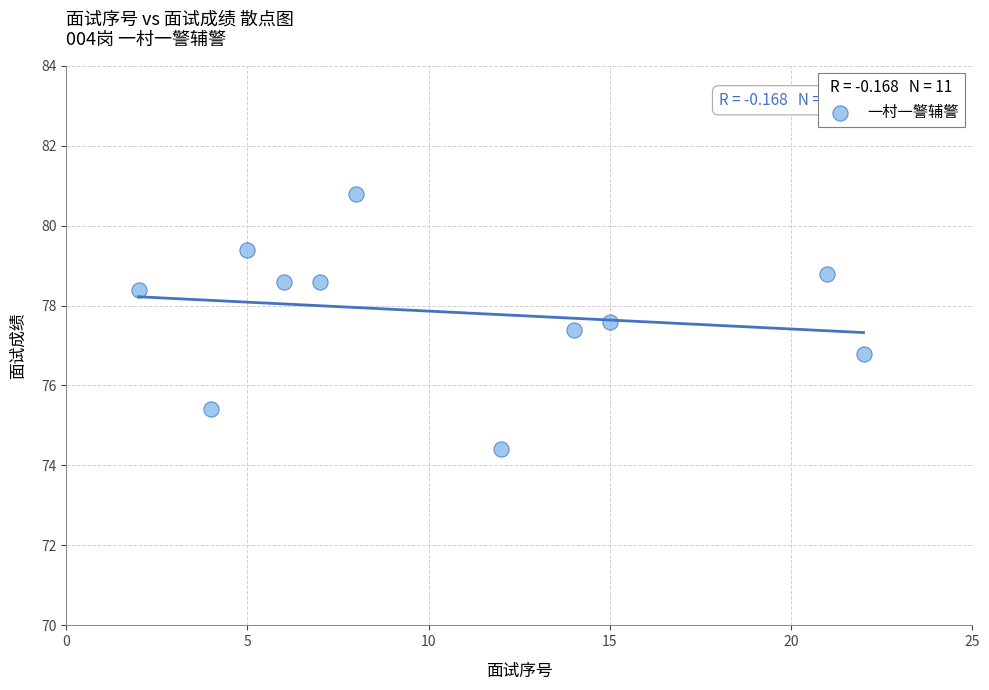

What is the average Y value?

77.8